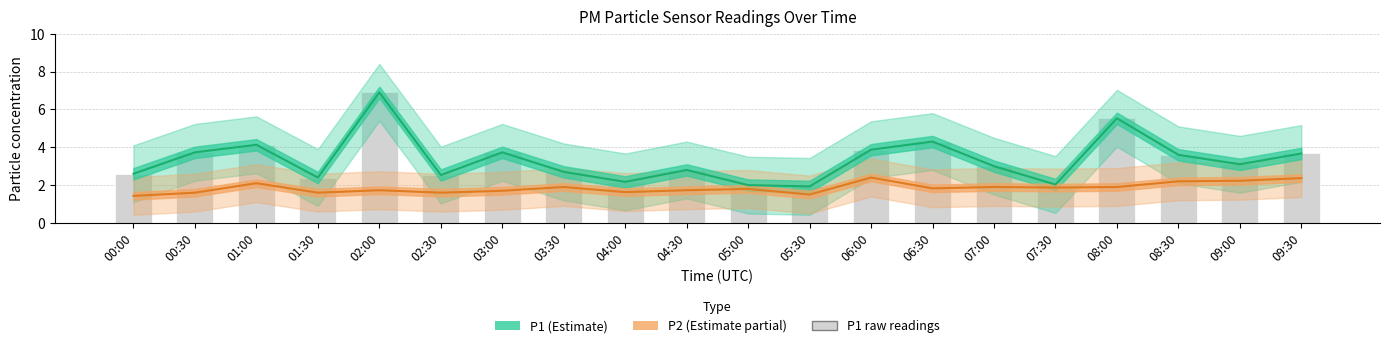

Rank the categories by P1 (Estimate) value from lowest to highest.

05:30, 05:00, 07:30, 04:00, 01:30, 02:30, 00:00, 03:30, 04:30, 07:00, 09:00, 08:30, 09:30, 00:30, 03:00, 06:00, 01:00, 06:30, 08:00, 02:00